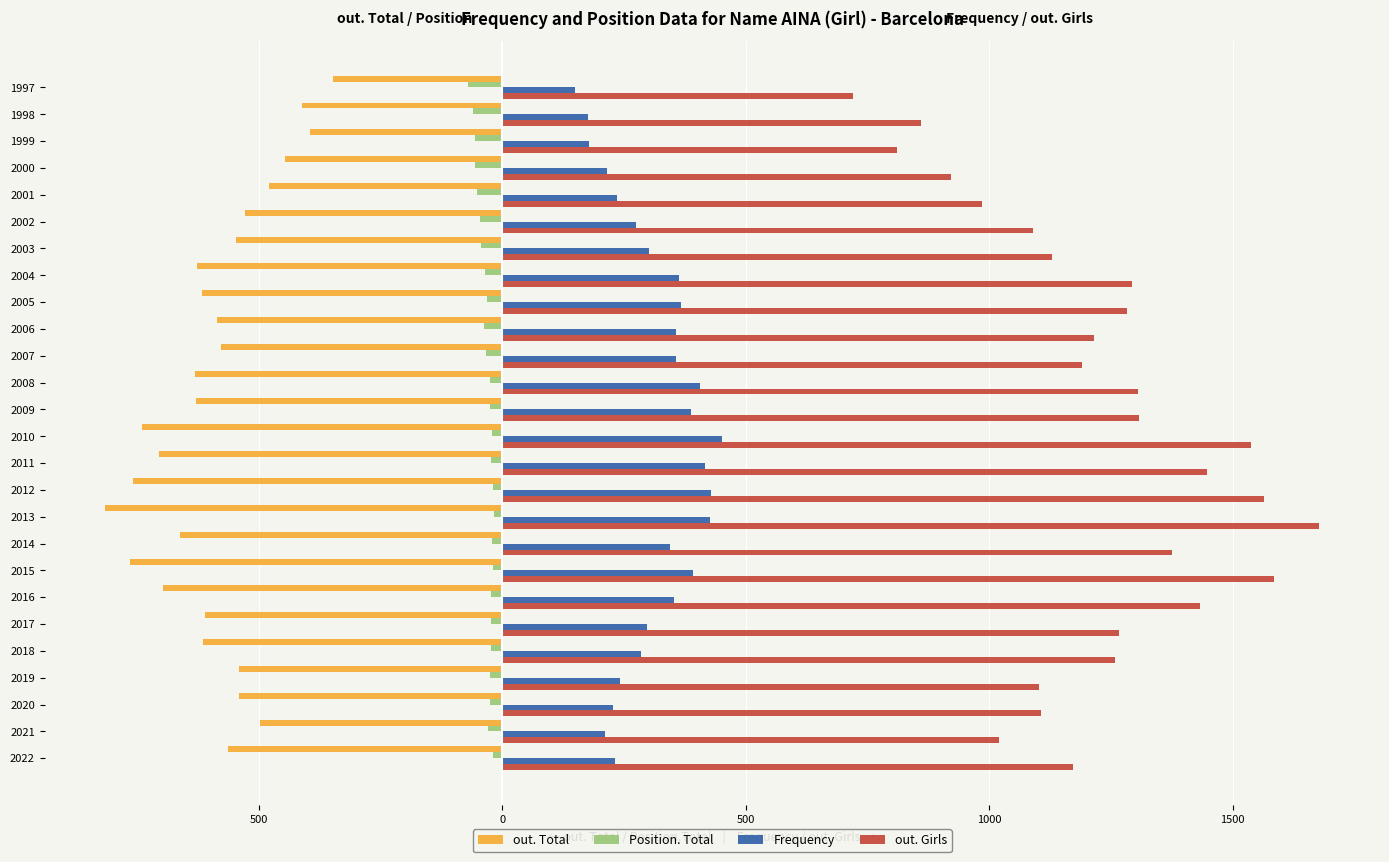

What are all the series names shown in the legend?

out. Total, Position. Total, Frequency, out. Girls